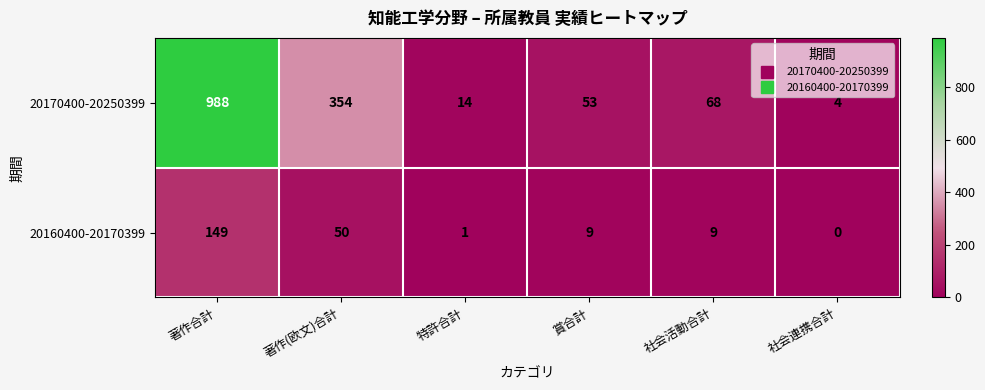

What is the difference between the highest and lowest values at 著作(欧文)合計?

304